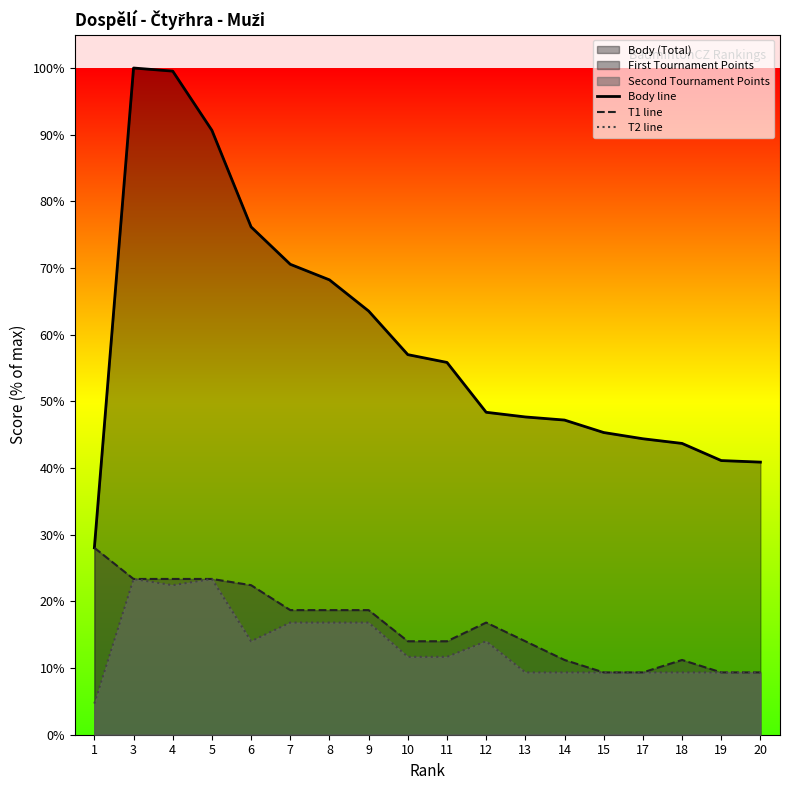

Reading left to right, extract all data points from this chart.

Body line: 28.0	100.0	99.5	90.7	76.2	70.6	68.2	63.6	57.0	55.8	48.4	47.7	47.2	45.3	44.4	43.7	41.1	40.9
T1 line: 28.0	23.4	23.4	23.4	22.4	18.7	18.7	18.7	14.0	14.0	16.8	14.0	11.2	9.3	9.3	11.2	9.3	9.3
T2 line: 4.7	23.4	22.4	23.4	14.0	16.8	16.8	16.8	11.7	11.7	14.0	9.3	9.3	9.3	9.3	9.3	9.3	9.3